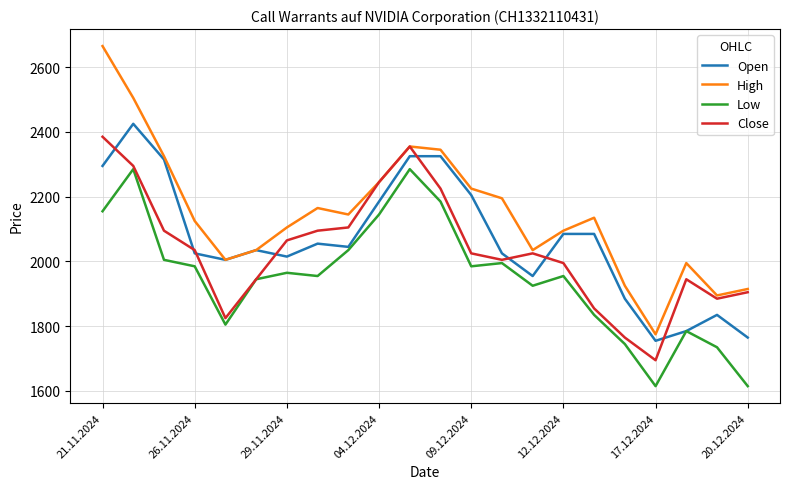

True or false: High and Low cross at least once.

False